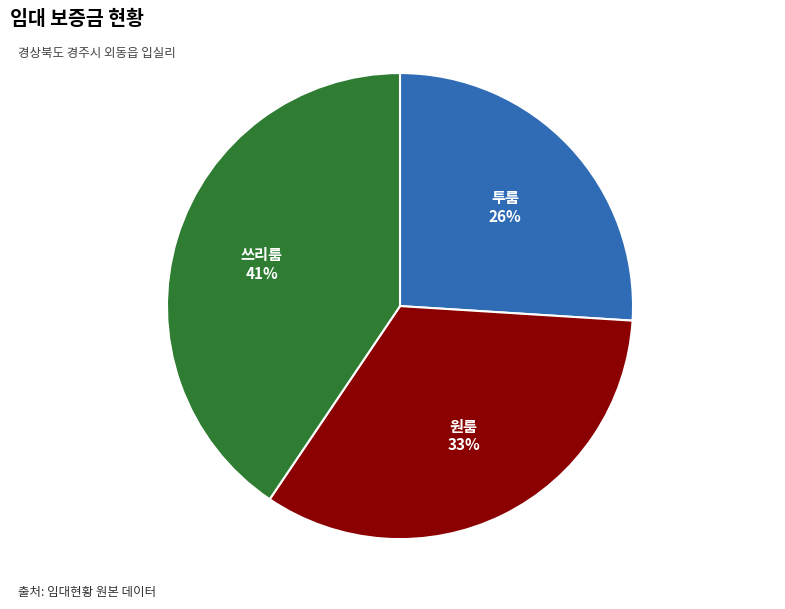

To the nearest percent, what is the difference between the largest and smallest slice percentages?

15%